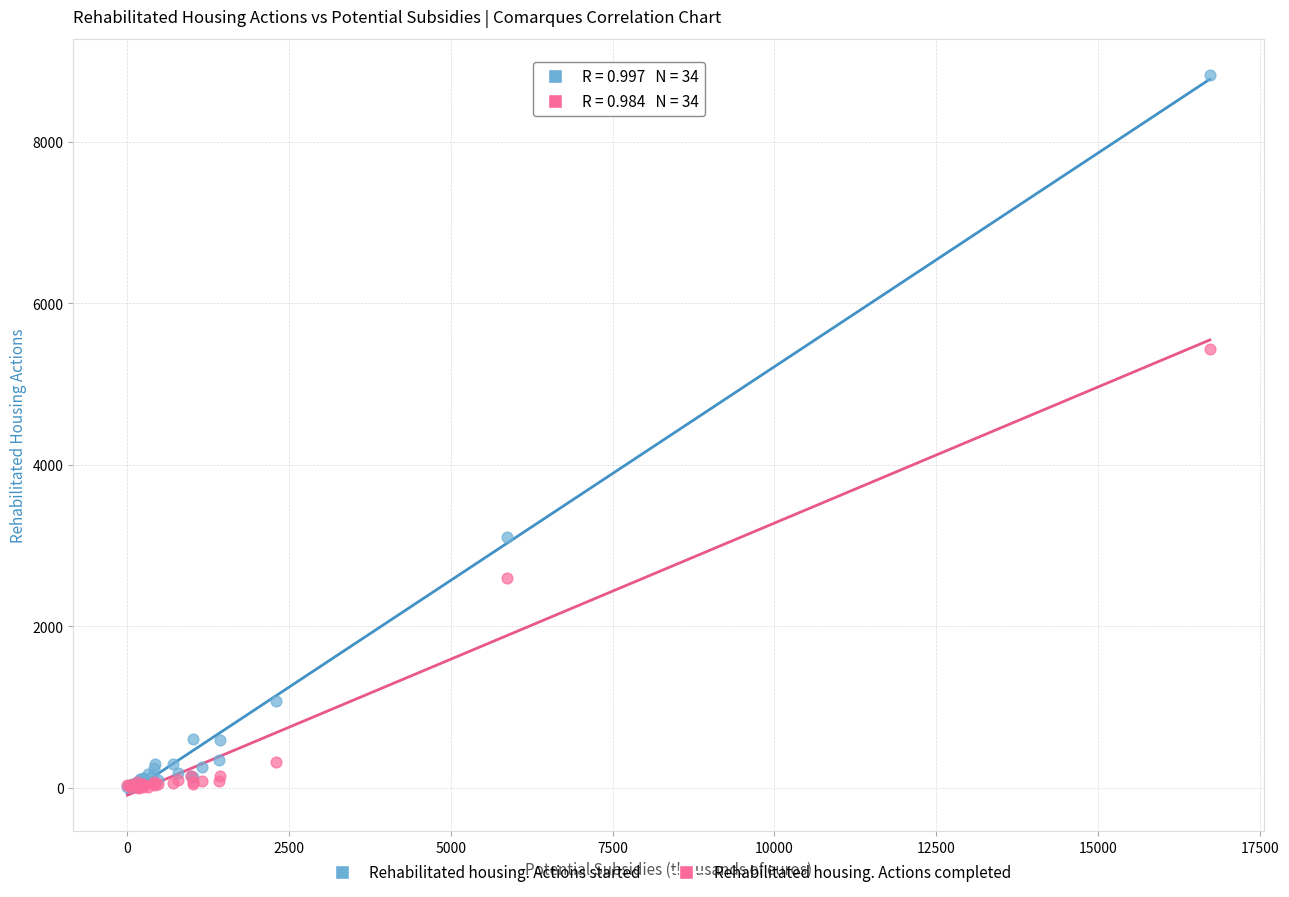

In the Rehabilitated housing. Actions started series, what Y value is closest to 4417?

3110